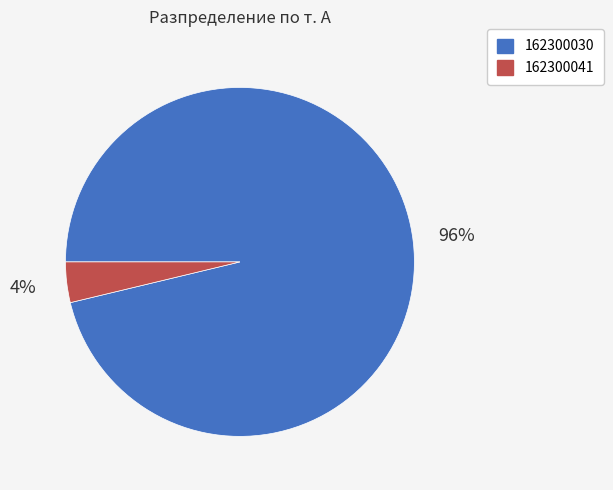

The 162300030 slice represents 88% of the pie. True or false?

False